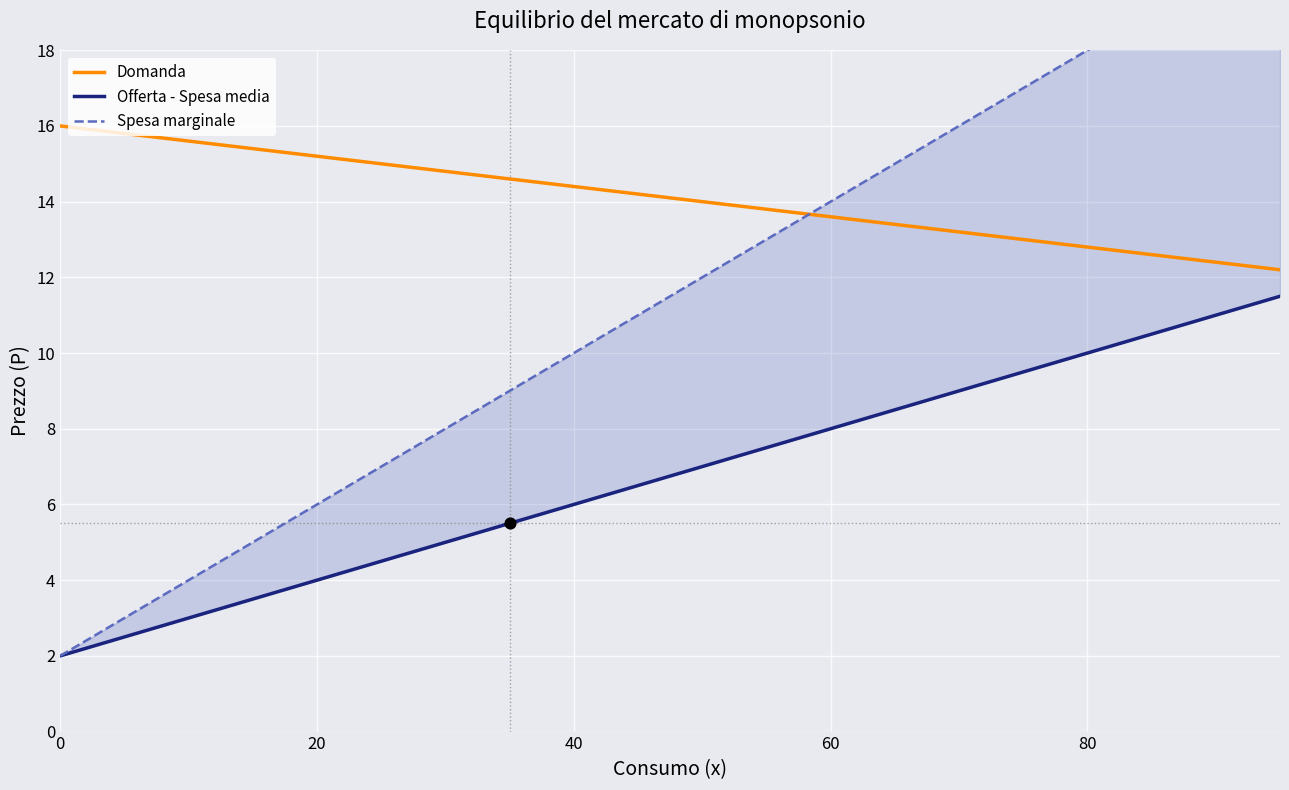

What is the maximum value for Domanda?

16.0